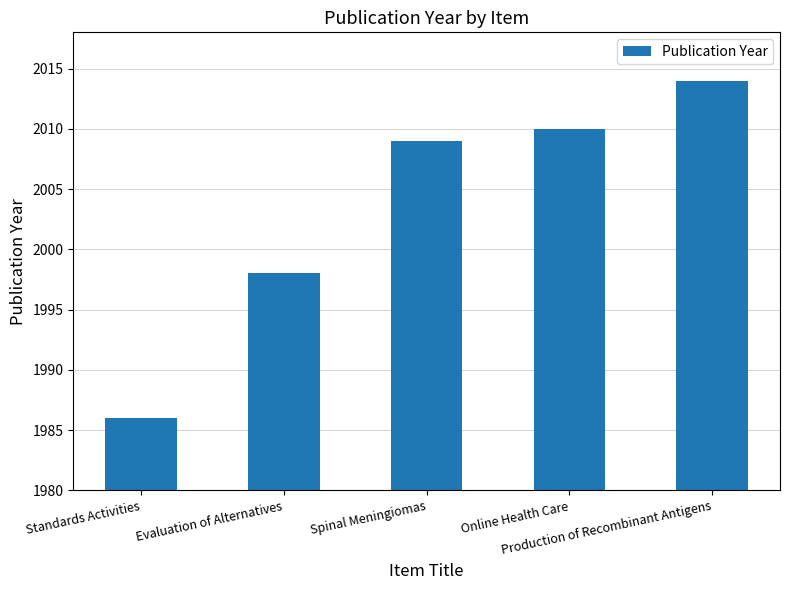

How many data points are less than 2009?

2